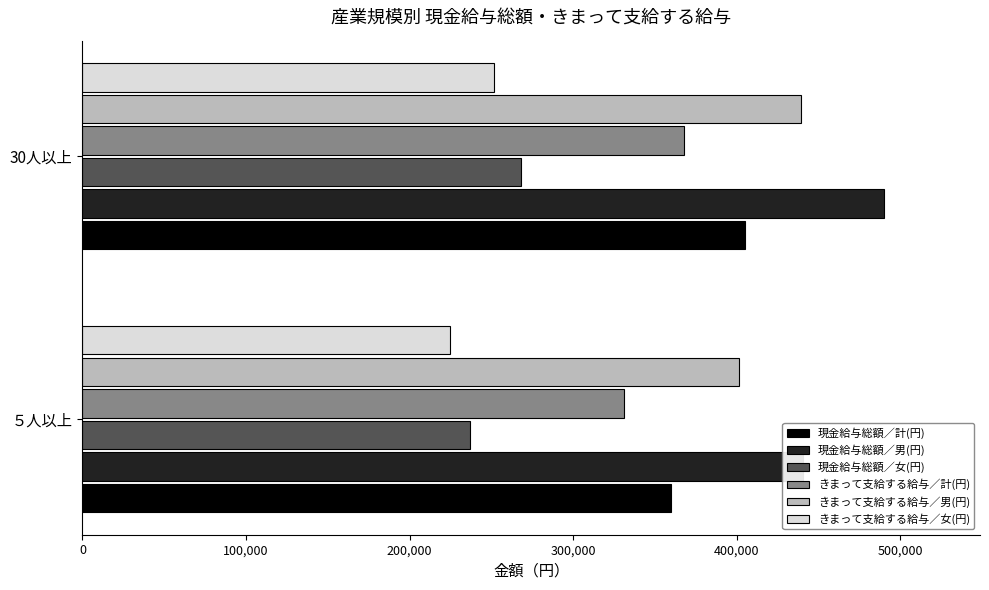

How many 現金給与総額／計(円) values are between 359684 and 405351?

2